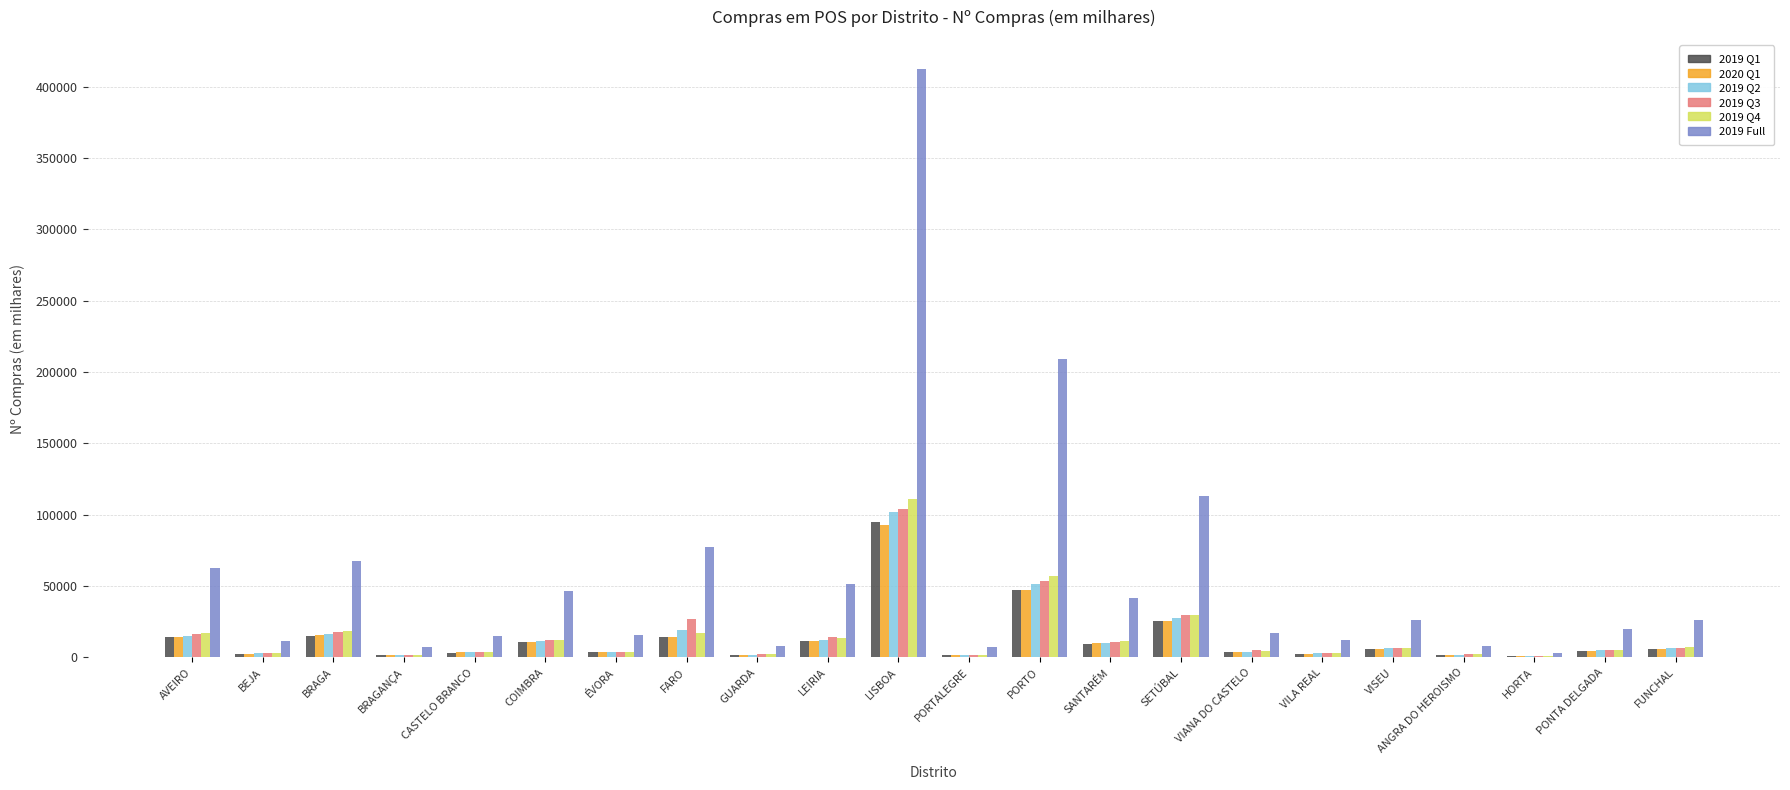

What is the greatest value displayed?

412281.6